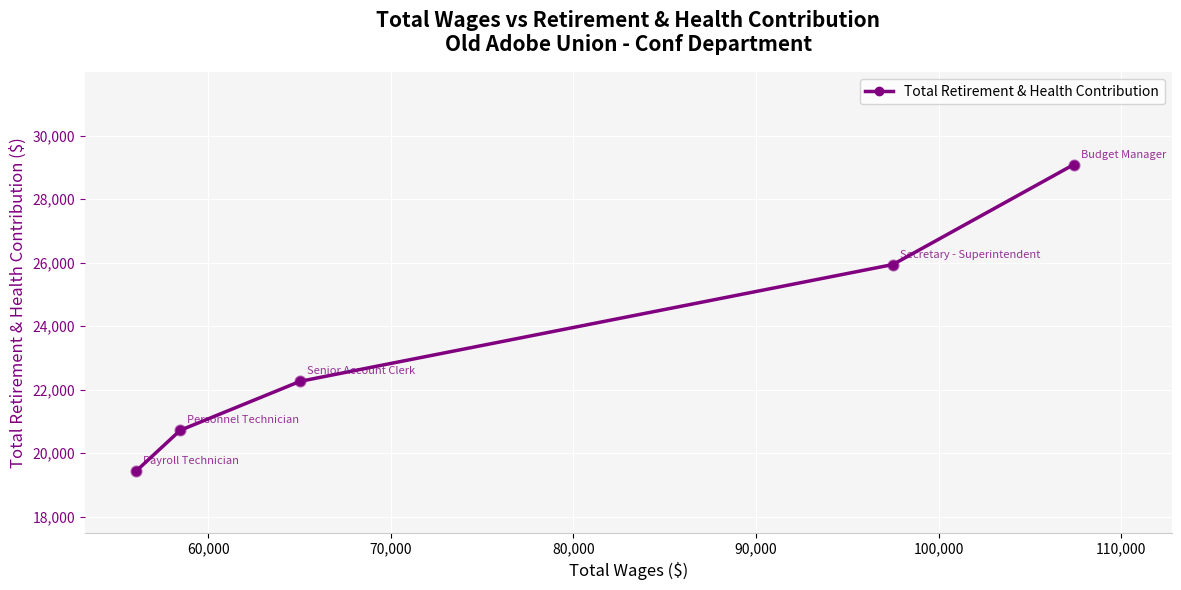

What is the minimum value shown in the chart?

19443